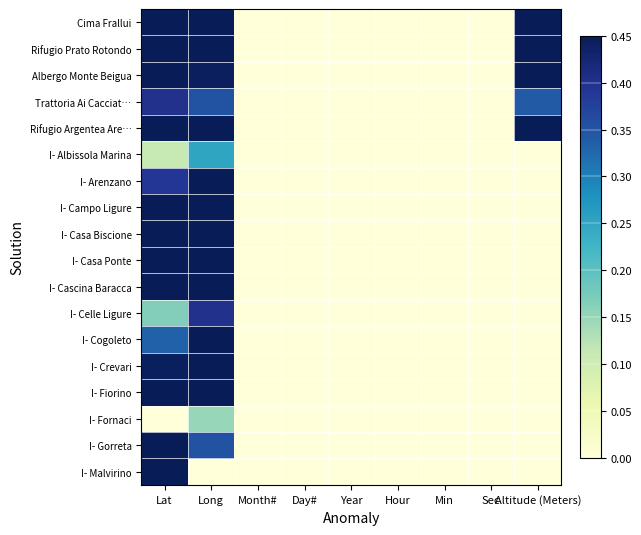

At which category does the chart reach its minimum across all series?

Month#